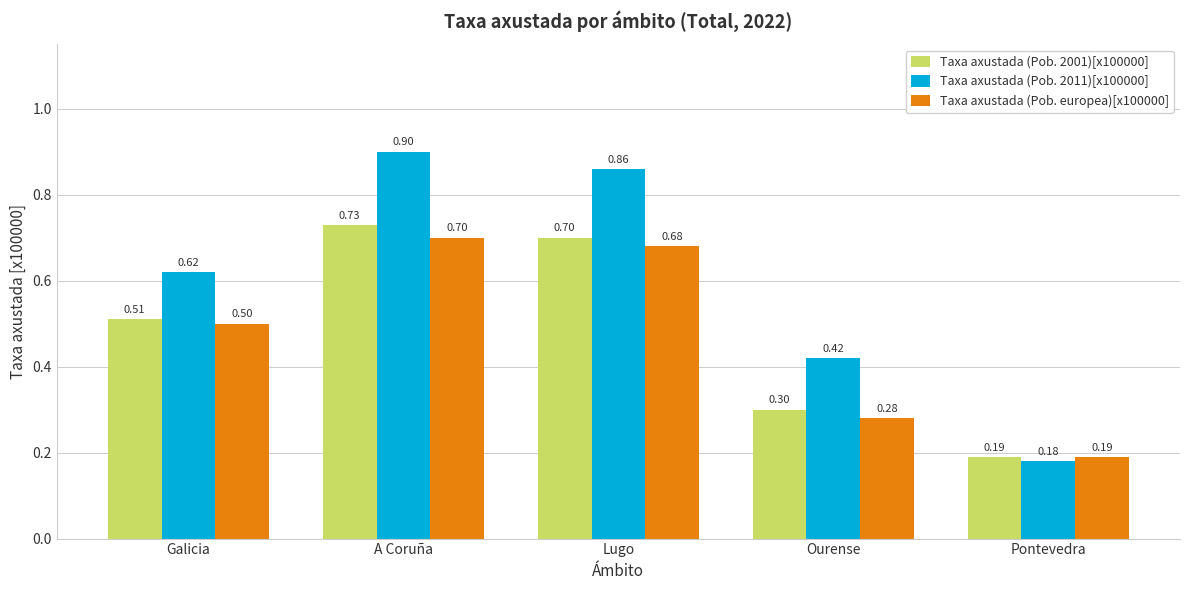

At which label does Taxa axustada (Pob. 2001)[x100000] reach its peak?

A Coruña